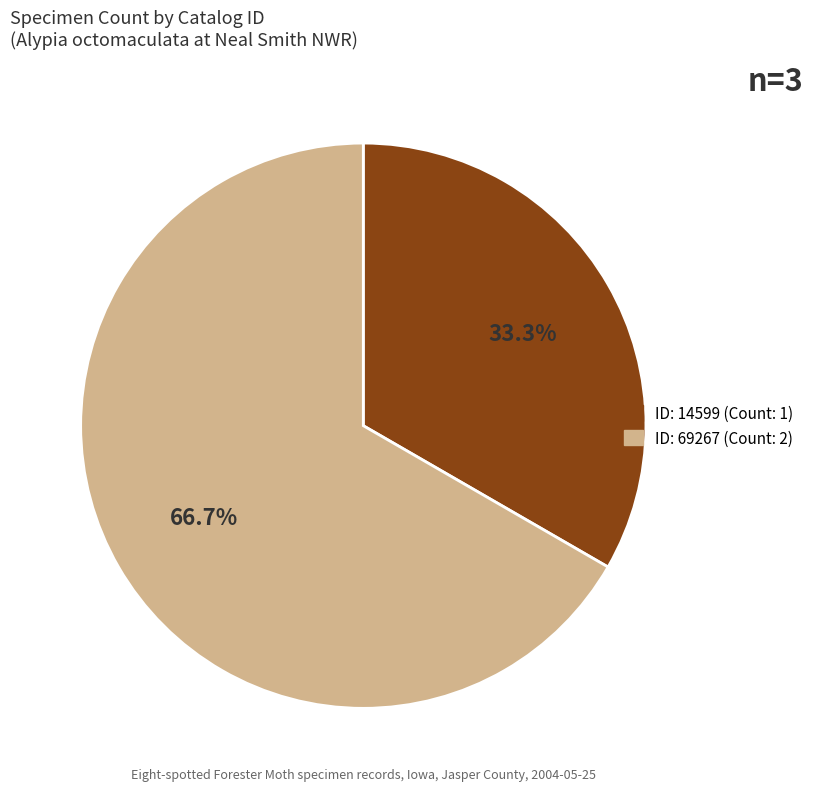

Is there a majority slice in this chart?

Yes